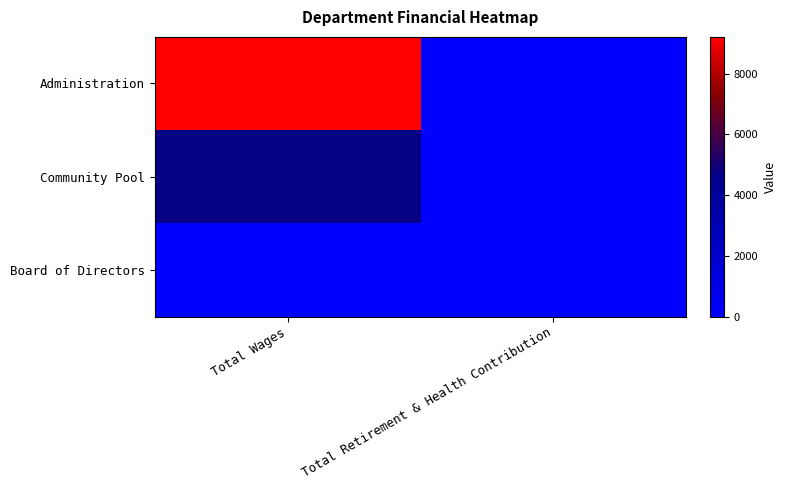

Which series has the largest range (max minus min)?

Administration